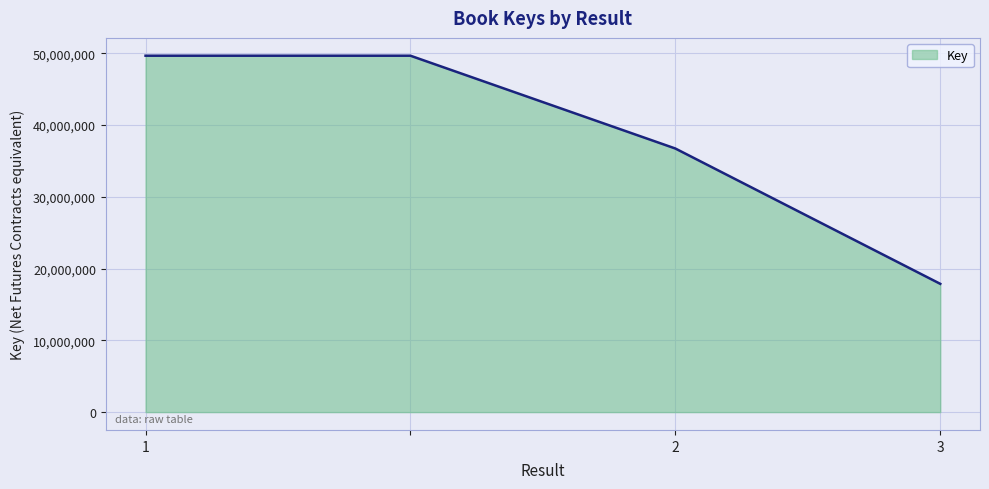

What is the sum of all values?

153944382